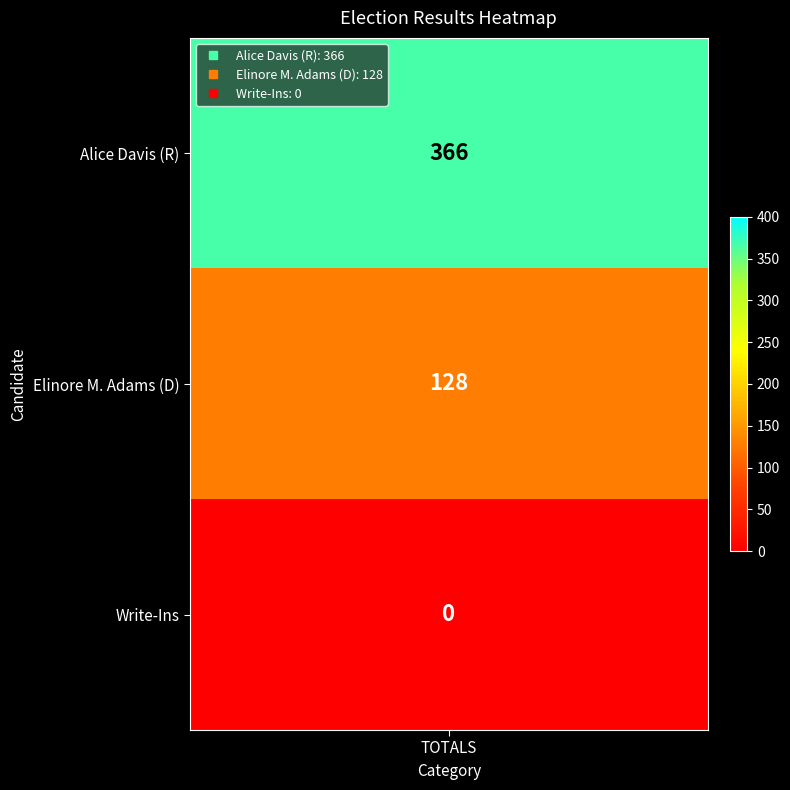

How many data points are above 128?

1